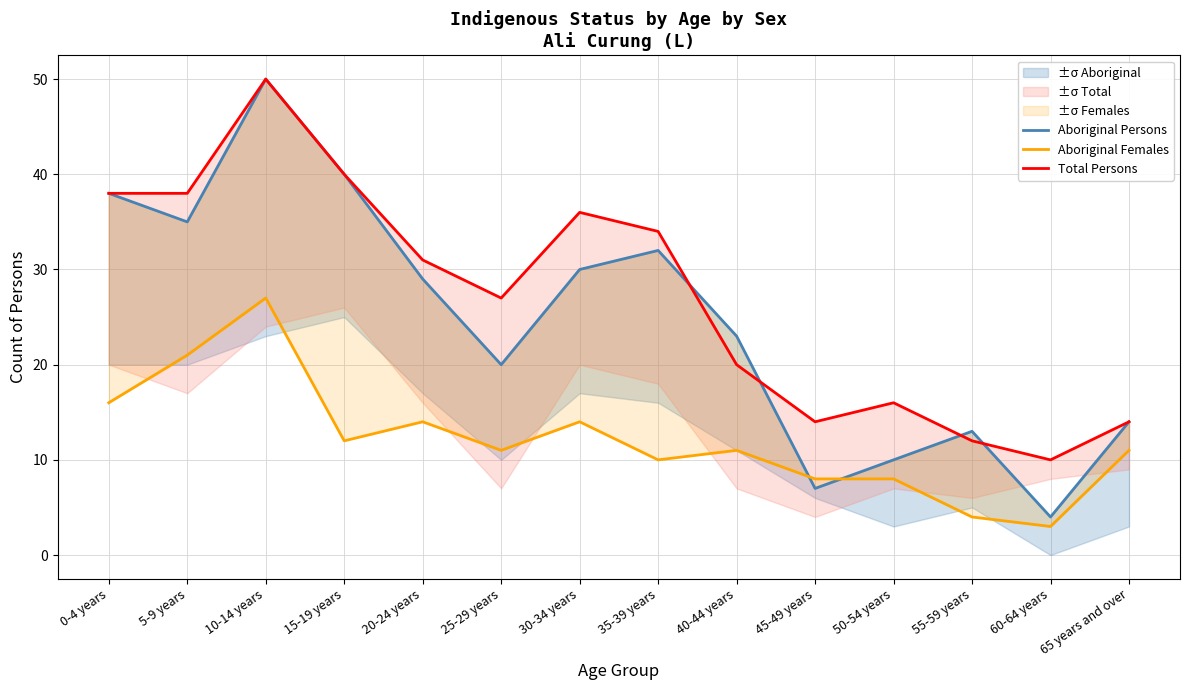

What is the value of the Aboriginal Persons point at the 6th from the left?

20